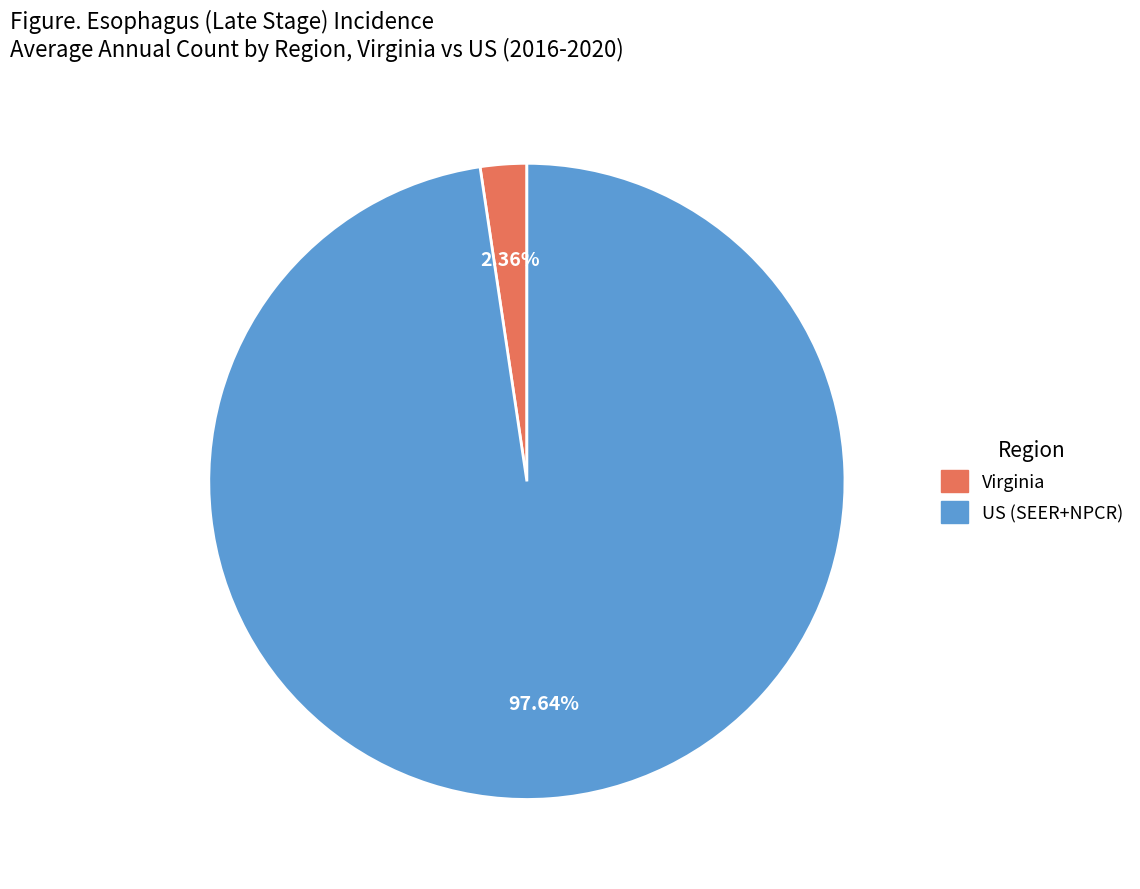

How many slices are in this pie chart?

2